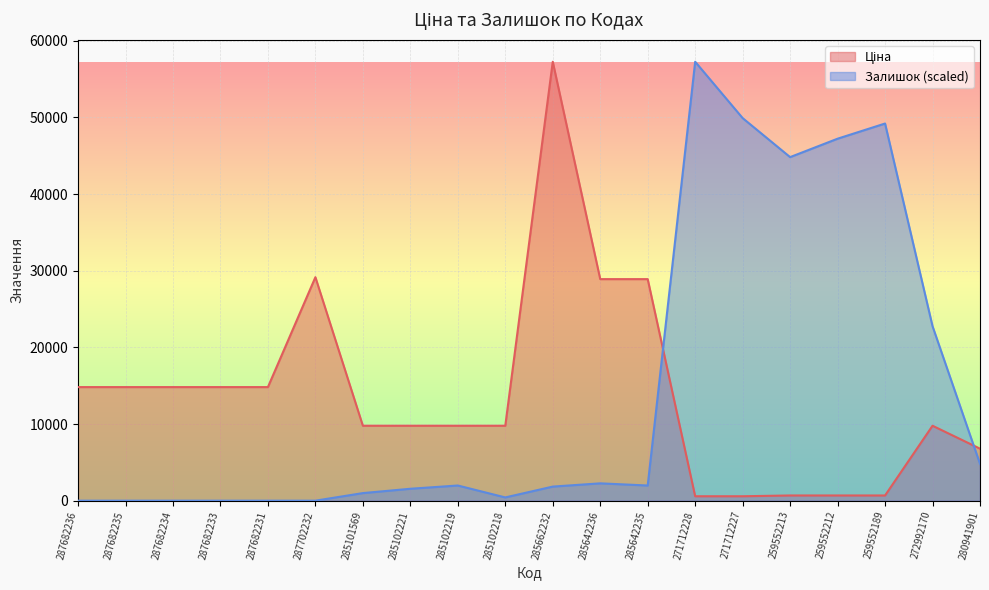

Reading left to right, what are all the values shown in this chart?

Ціна: 287682236=14817.6	287682235=14817.6	287682234=14817.6	287682233=14817.6	287682231=14817.6	287702232=29152.3	285101569=9775.5	285102221=9775.5	285102219=9775.5	285102218=9775.5	285662232=57258.0	285642236=28901.7	285642235=28901.7	271712228=578.1	271712227=578.1	259552213=679.8	259552212=679.8	259552189=679.8	272992170=9775.5	280941901=6787.1
Залишок: 287682236=0.0	287682235=0.0	287682234=0.0	287682233=0.0	287682231=0.0	287702232=0.0	285101569=989.6	285102221=1555.2	285102219=1979.3	285102218=424.1	285662232=1837.9	285642236=2262.0	285642235=1979.3	271712228=57258.0	271712227=49906.4	259552213=44816.8	259552212=47220.2	259552189=49199.5	272992170=22761.8	280941901=4806.8